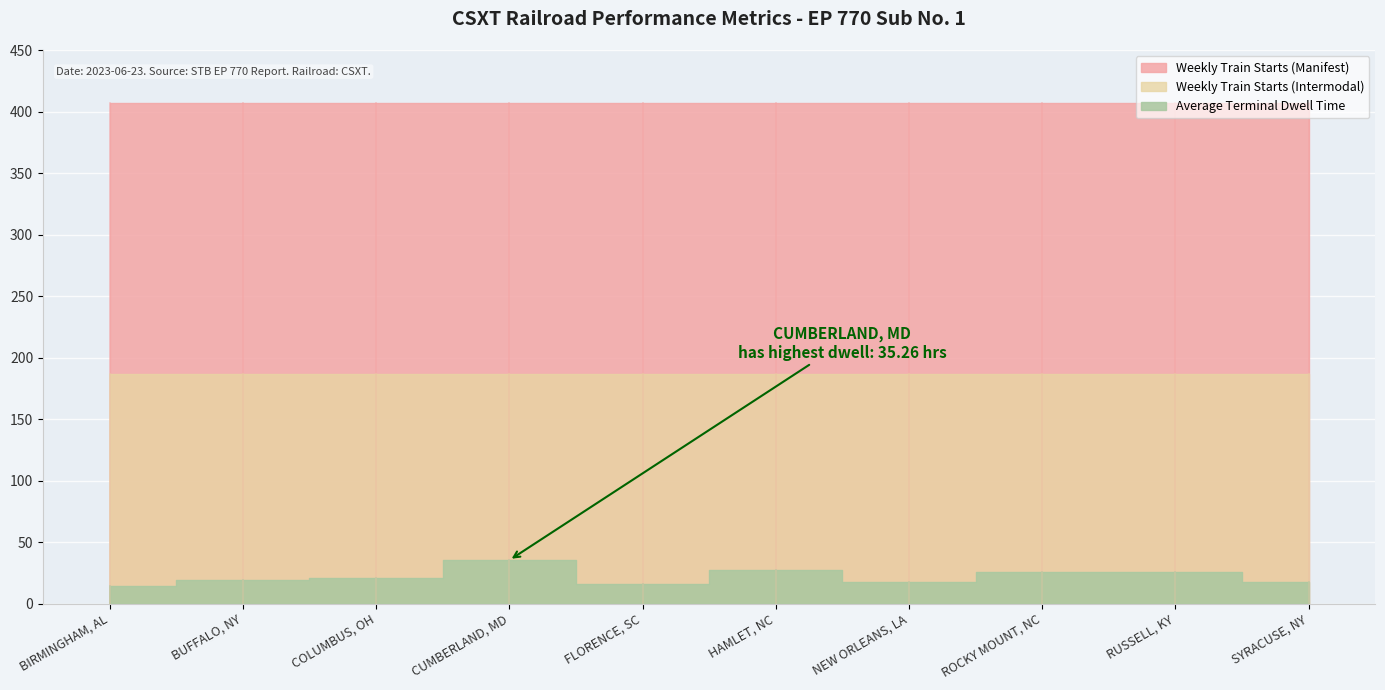

Which series has the widest spread of values?

Average Terminal Dwell Time